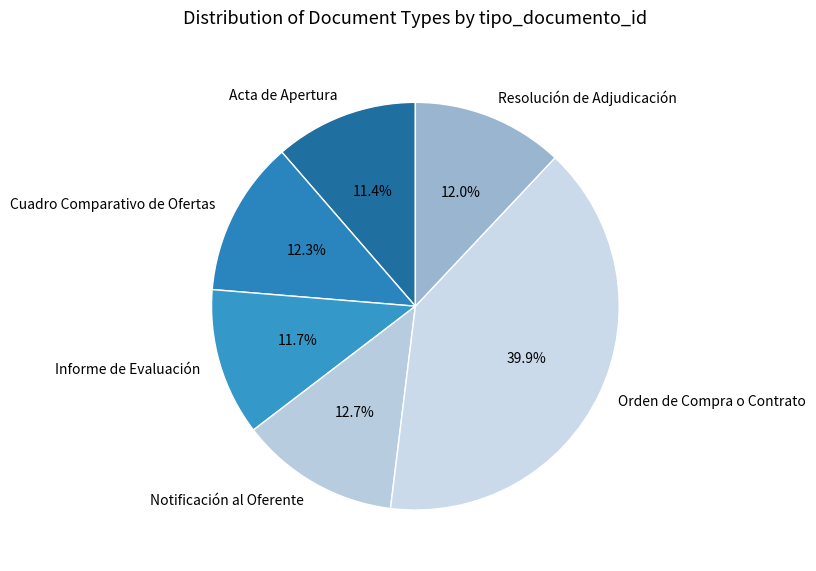

Is there a majority slice in this chart?

No